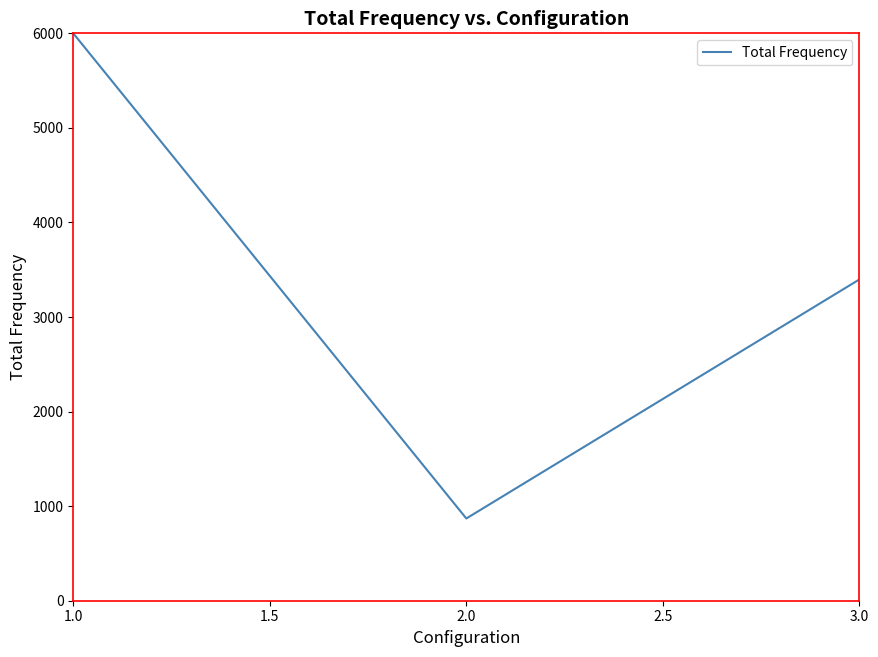

What is the maximum value shown in the chart?

6000.0